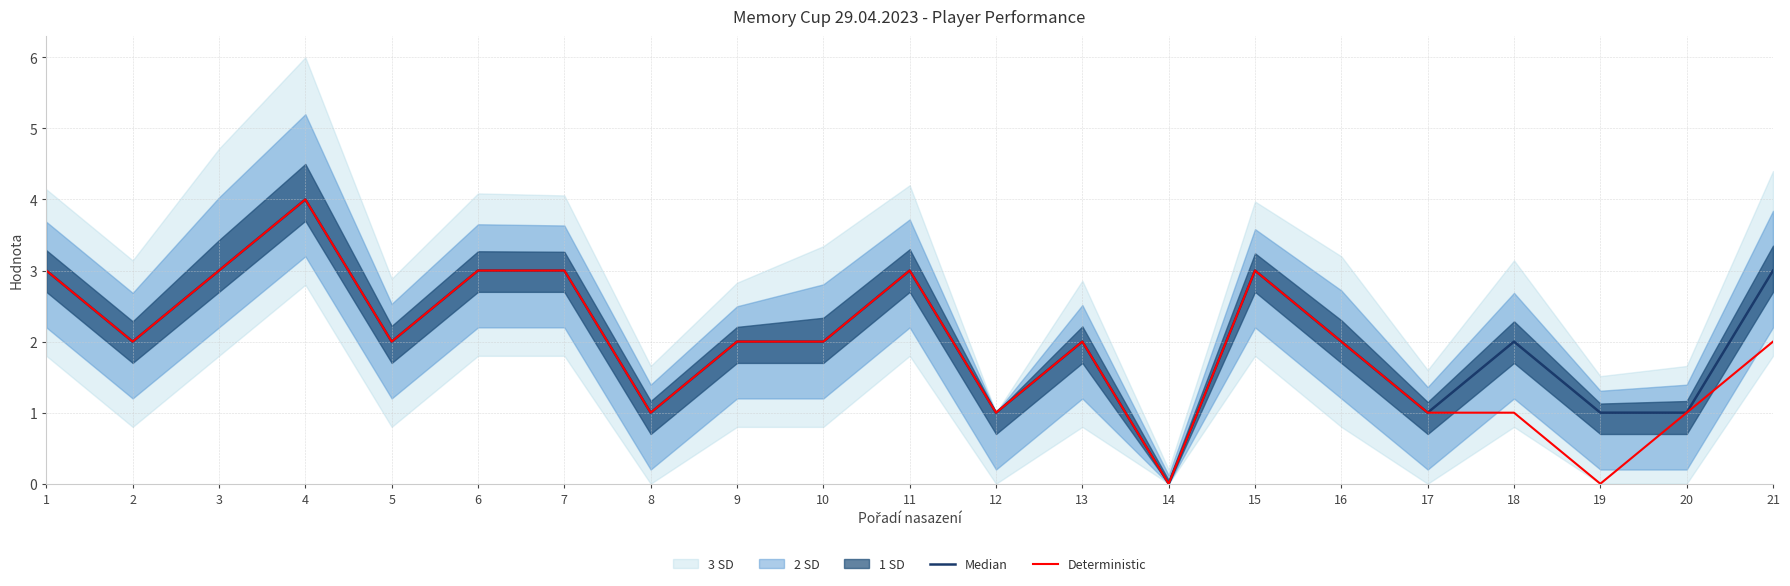

What is the total value across all series at 2?

4.0